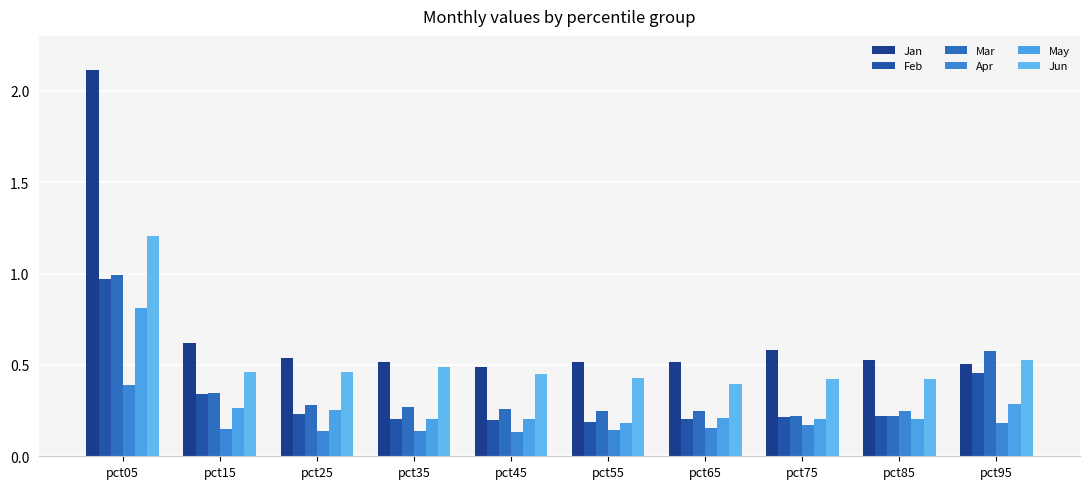

What is the difference between the maximum and minimum values in the Jun series?

0.8